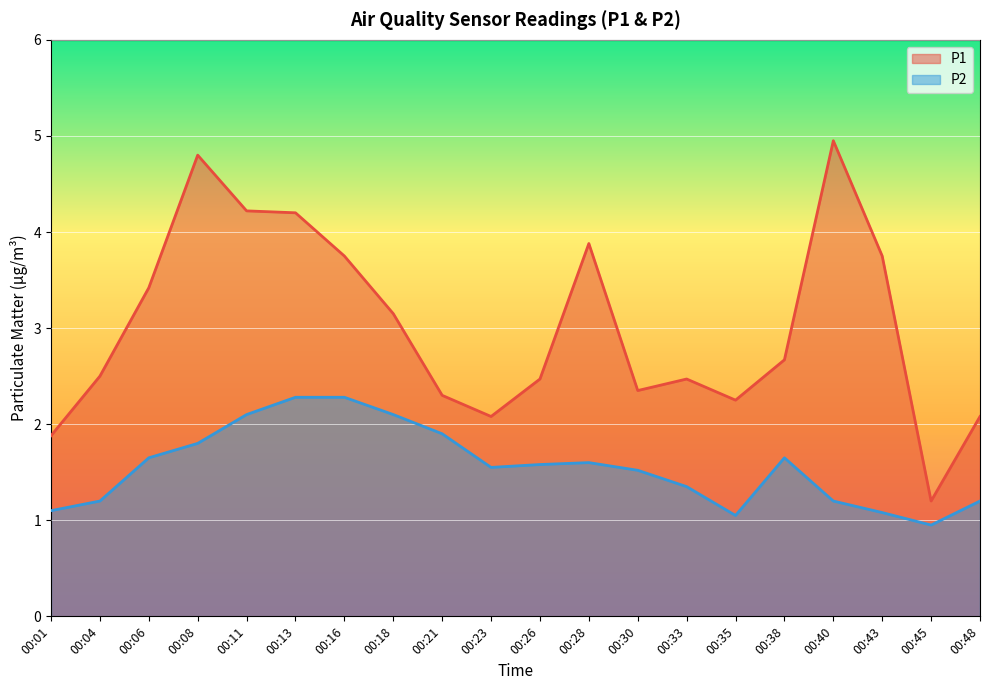

Where is the first local maximum for P1?

00:08